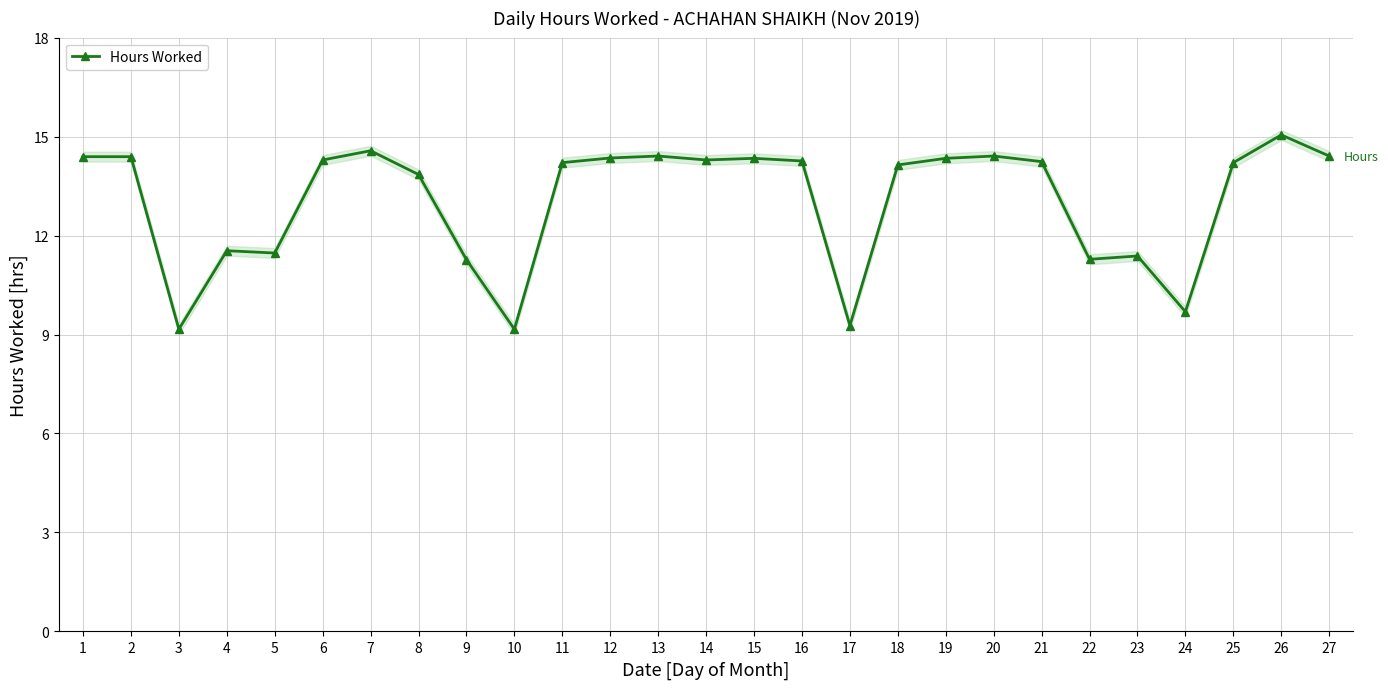

How many lines are shown in the chart?

1